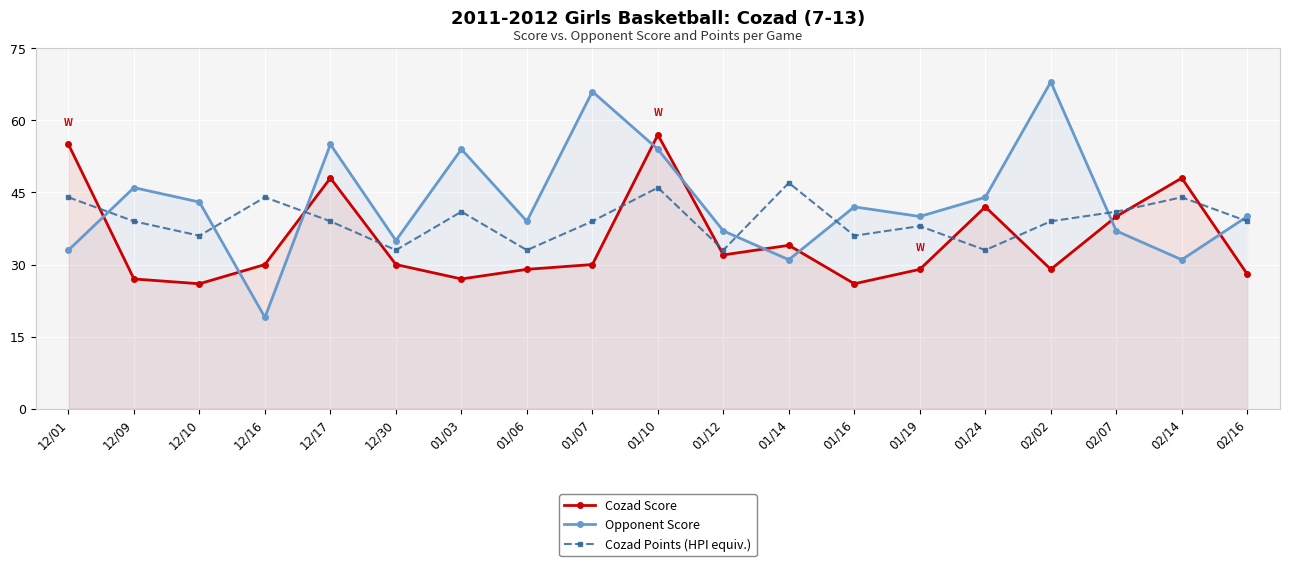

Read the Cozad Score value at 12/17, to the nearest 5.

50